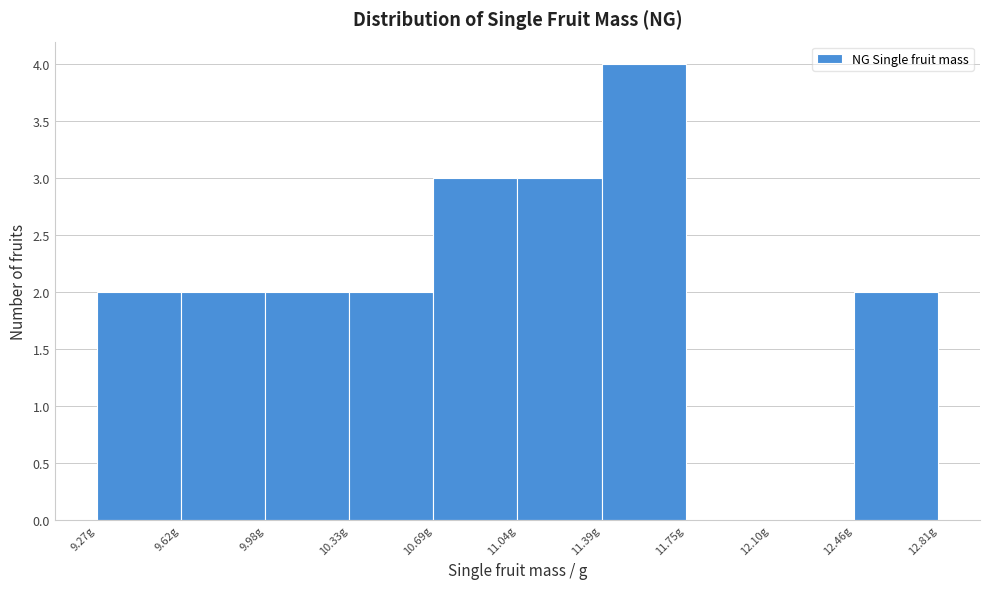

Reading left to right, list every bar in this chart as the range it spans on the x-axis followed by its height. Neither the bar edges nor the heights are printed on the chart, so give them approximately, as read against the axes.

9.25 to 9.60: 2
9.60 to 10.00: 2
10.00 to 10.35: 2
10.35 to 10.70: 2
10.70 to 11.05: 3
11.05 to 11.40: 3
11.40 to 11.75: 4
11.75 to 12.10: 0
12.10 to 12.45: 0
12.45 to 12.80: 2